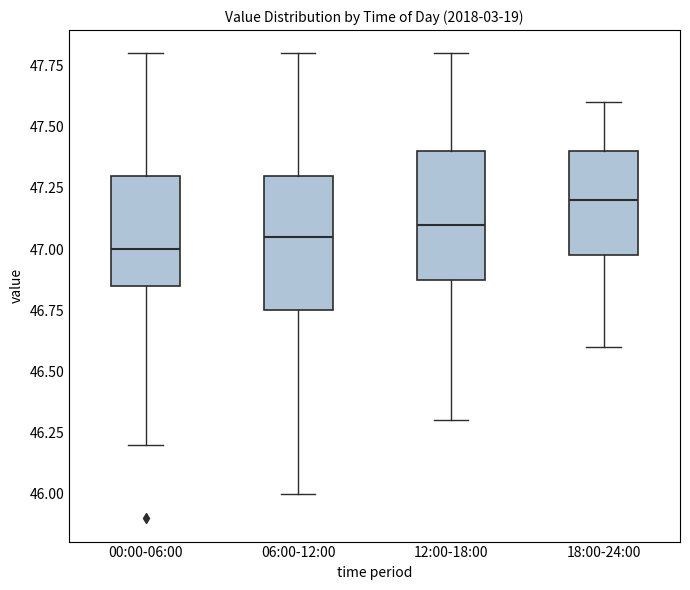

Which box has the highest median line?

18:00-24:00